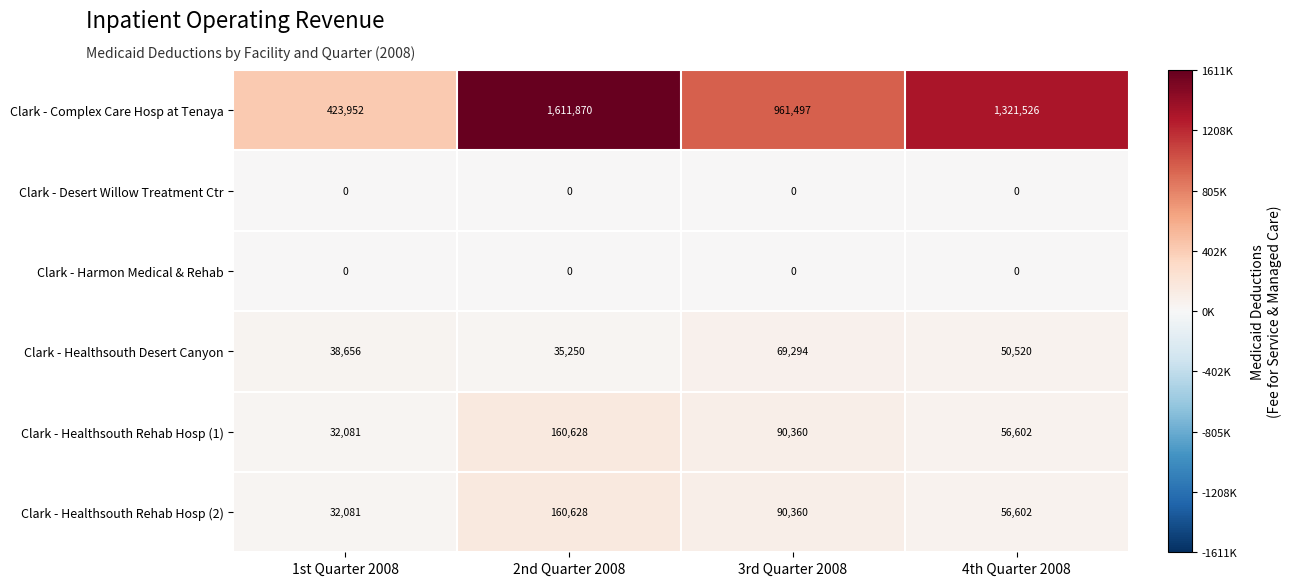

Which series has the largest range (max minus min)?

Clark - Complex Care Hosp at Tenaya